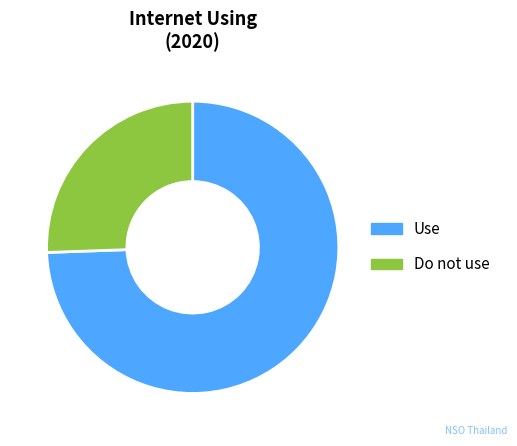

What is the majority slice?

Use